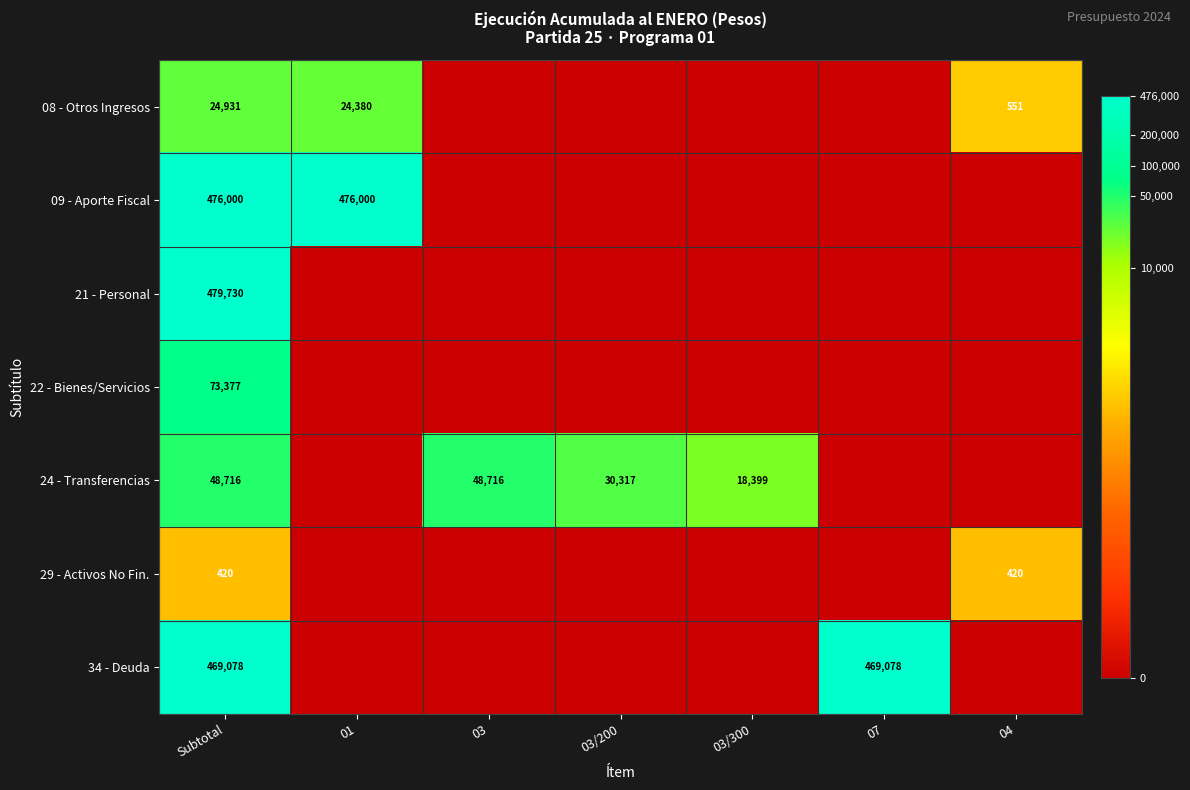

At which category is the sum across all series the highest?

Subtotal